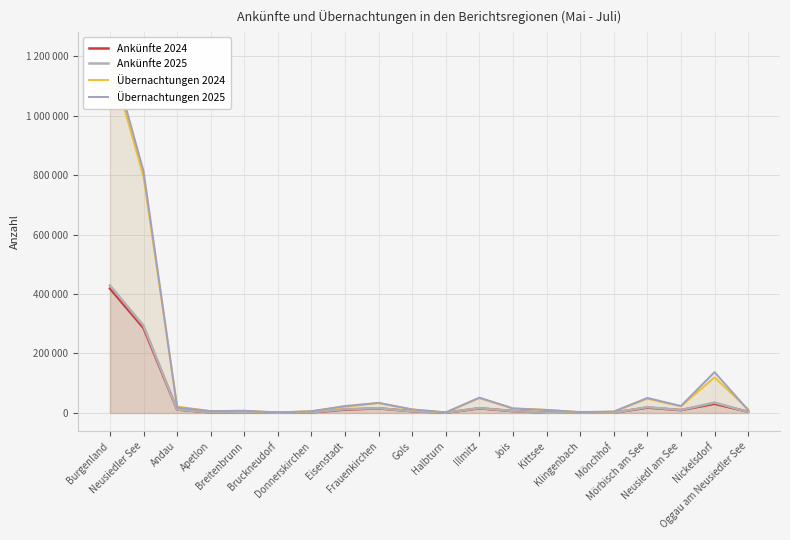

Is it true that Ankünfte 2024 equals 25577 at Mörbisch am See?

False